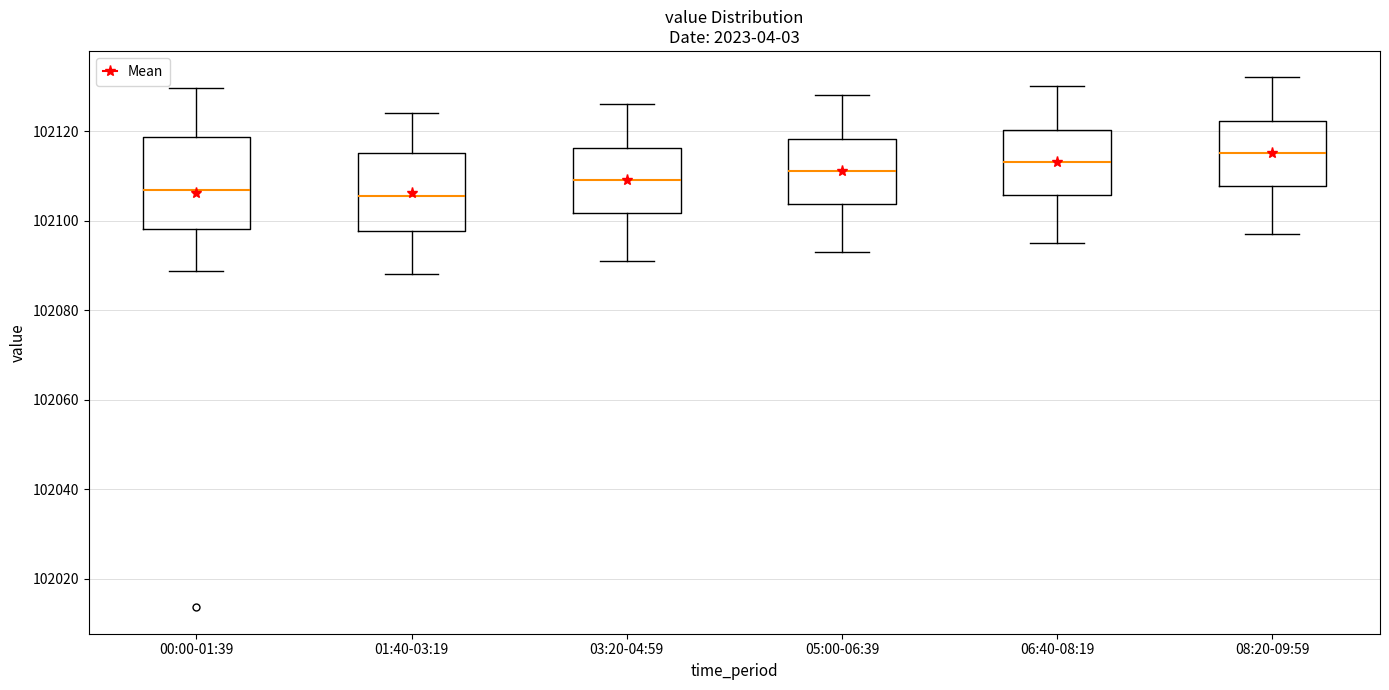

Where does the upper whisker of the box for 00:00-01:39 end on the y-axis? The values are not printed on the chart, so give them approximately, as read against the axis.

102130